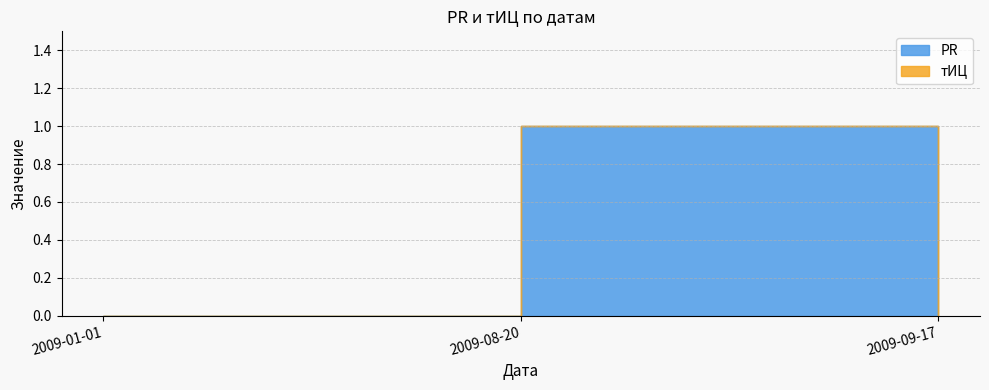

Where is тИЦ nearest to the value 0?

2009-01-01